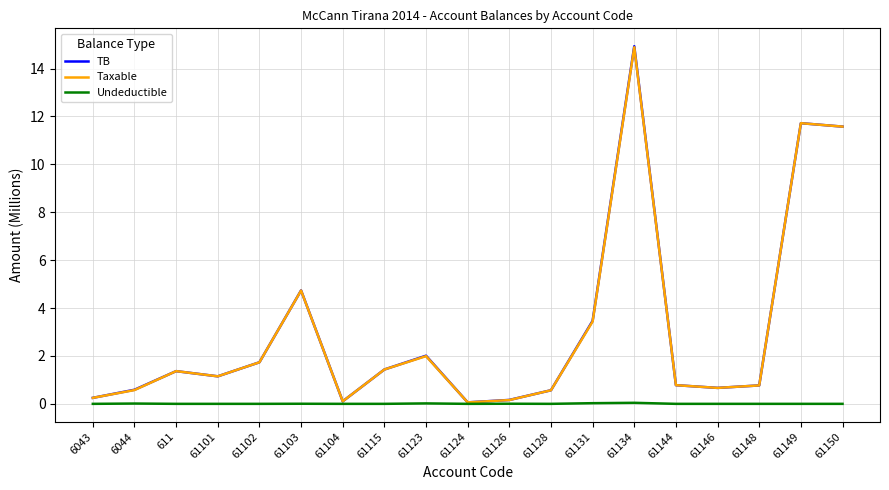

At which label does Taxable first exceed 1?

611